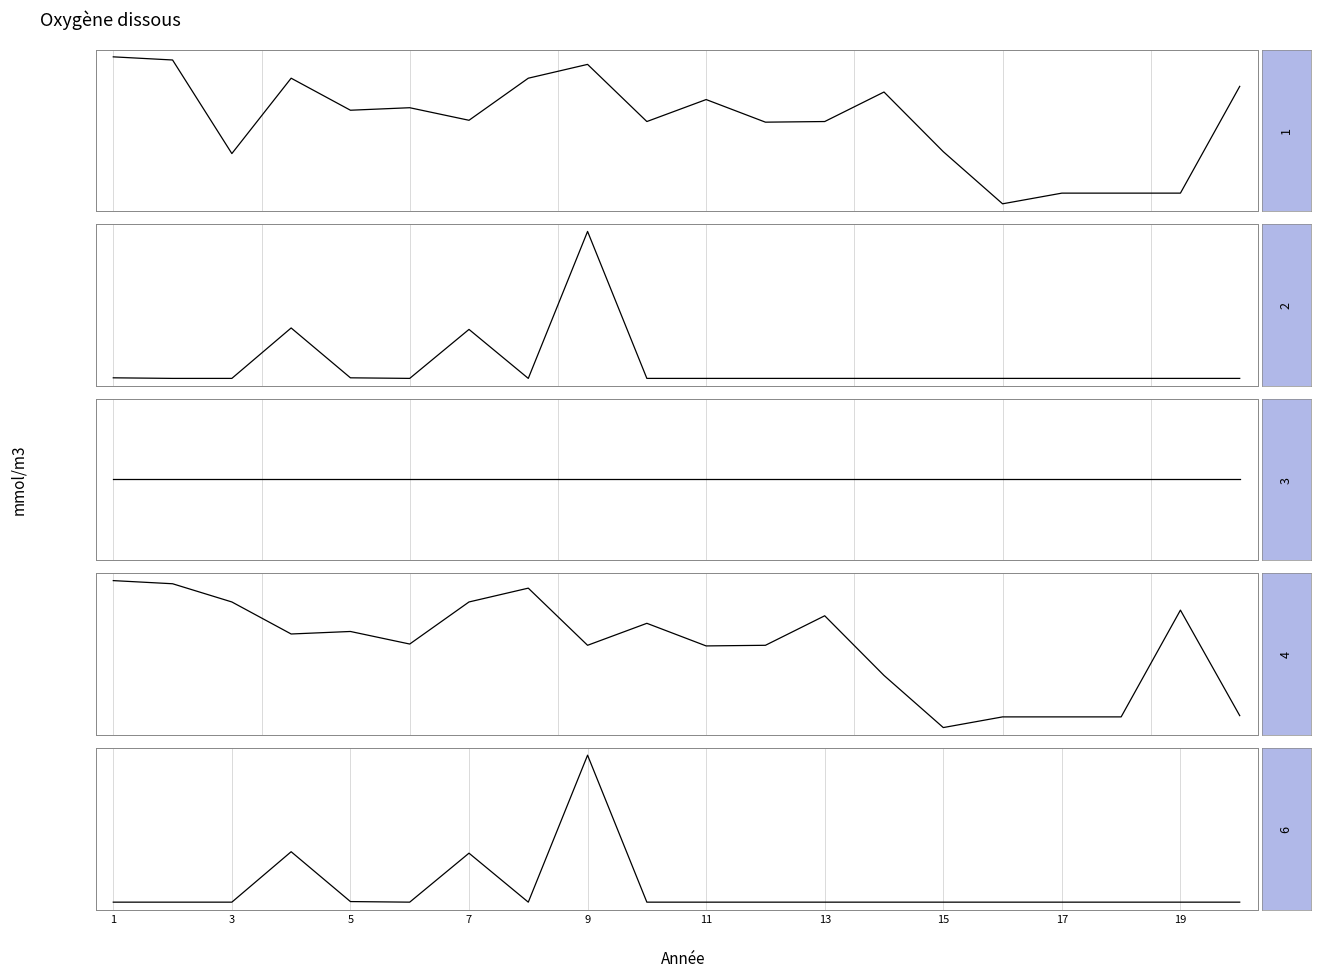

Does the chart have visible grid lines?

Yes